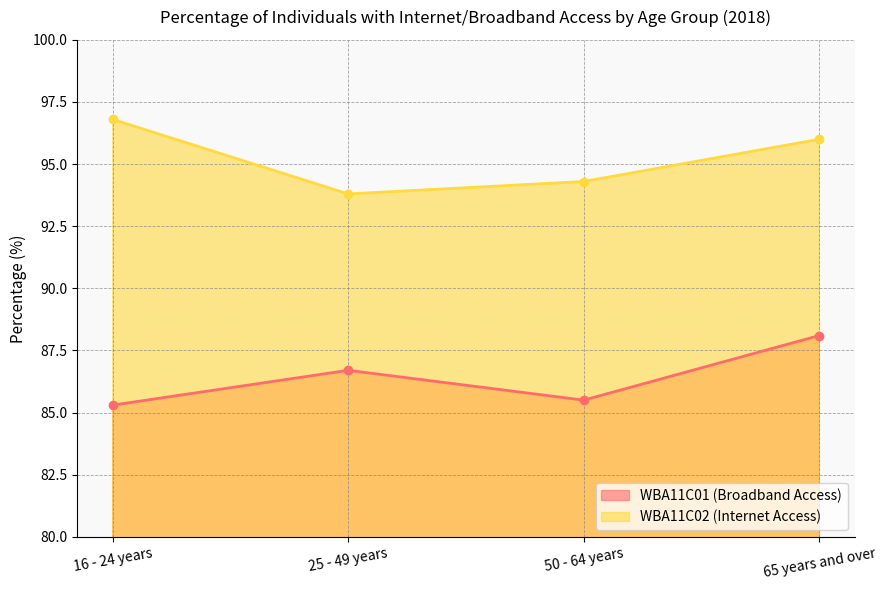

At which label does WBA11C02 (Internet Access) first exceed 96?

16 - 24 years